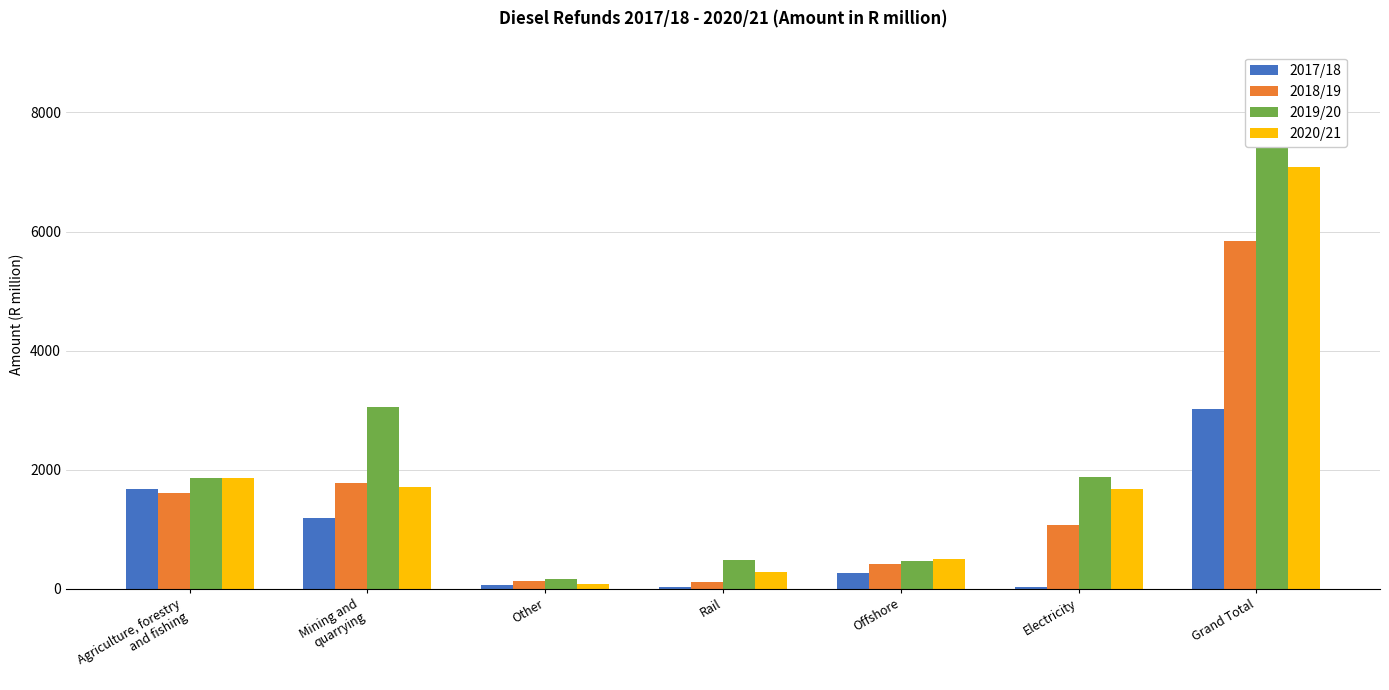

How many bars are there in each group?

4